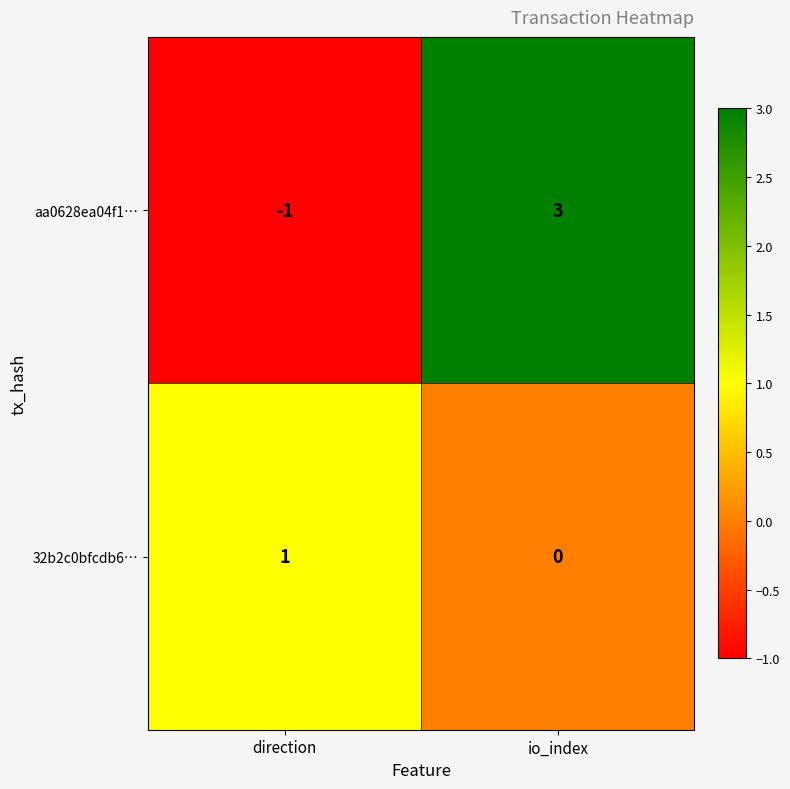

Between direction and io_index, which series saw the biggest shift?

aa0628ea04f1…